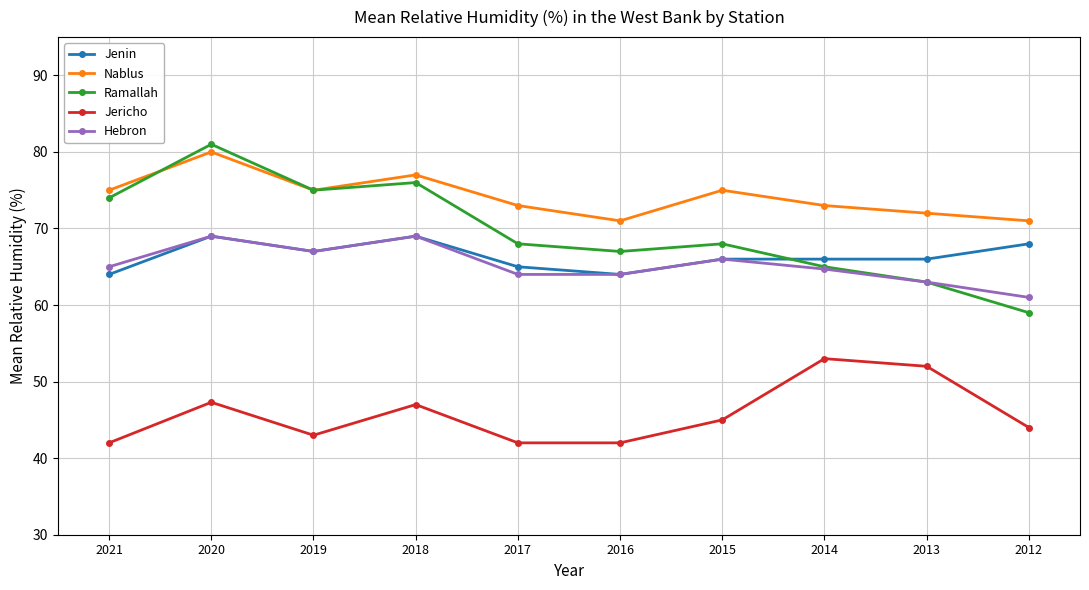

Rank the categories by Jenin value from lowest to highest.

2021, 2016, 2017, 2015, 2014, 2013, 2019, 2012, 2020, 2018